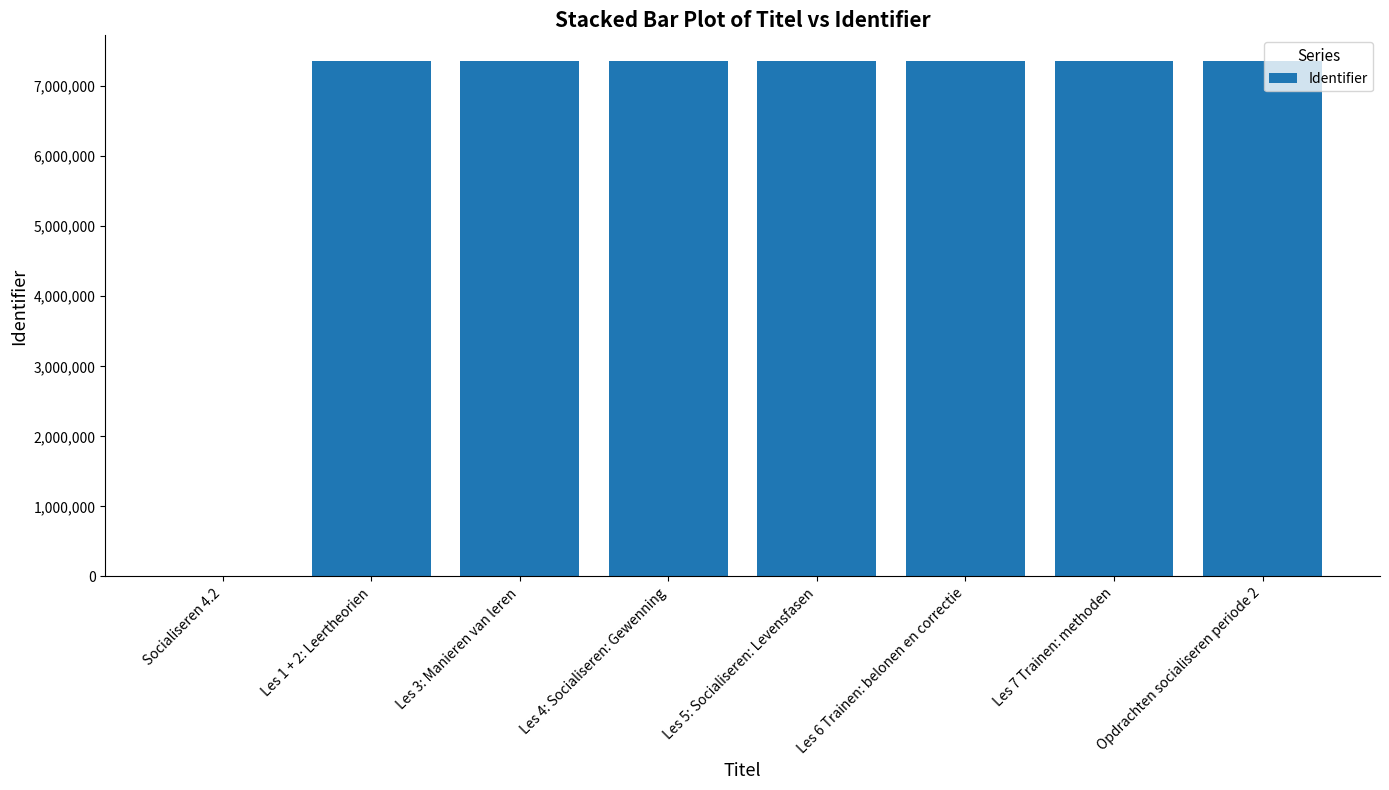

What is the sum of the values at Opdrachten socialiseren periode 2 and Les 4: Socialiseren: Gewenning?

14714192